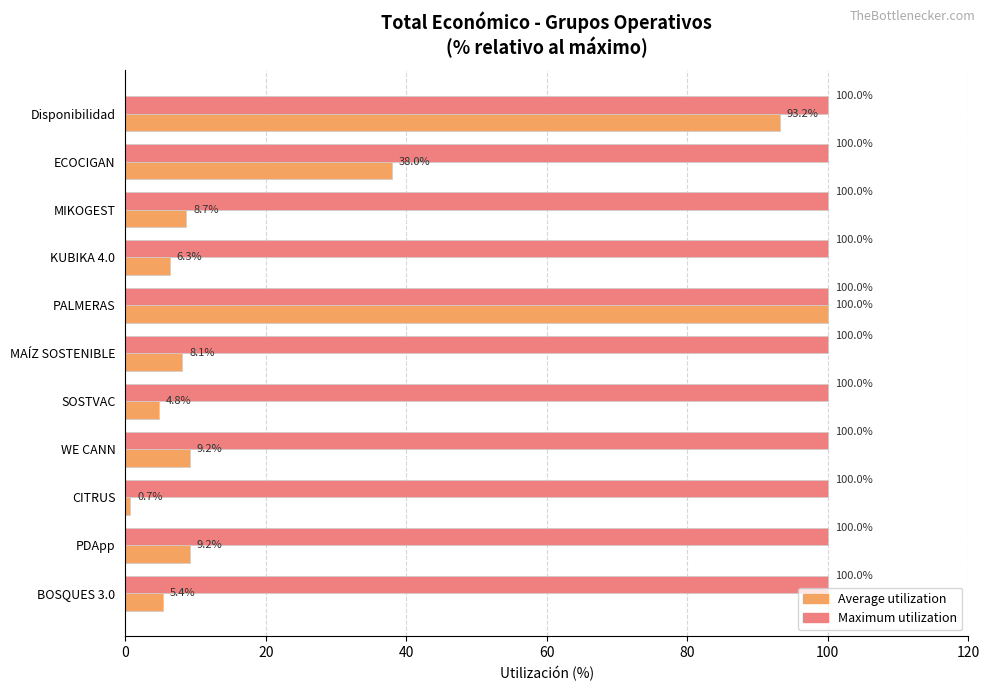

Count the number of data series in this chart.

2